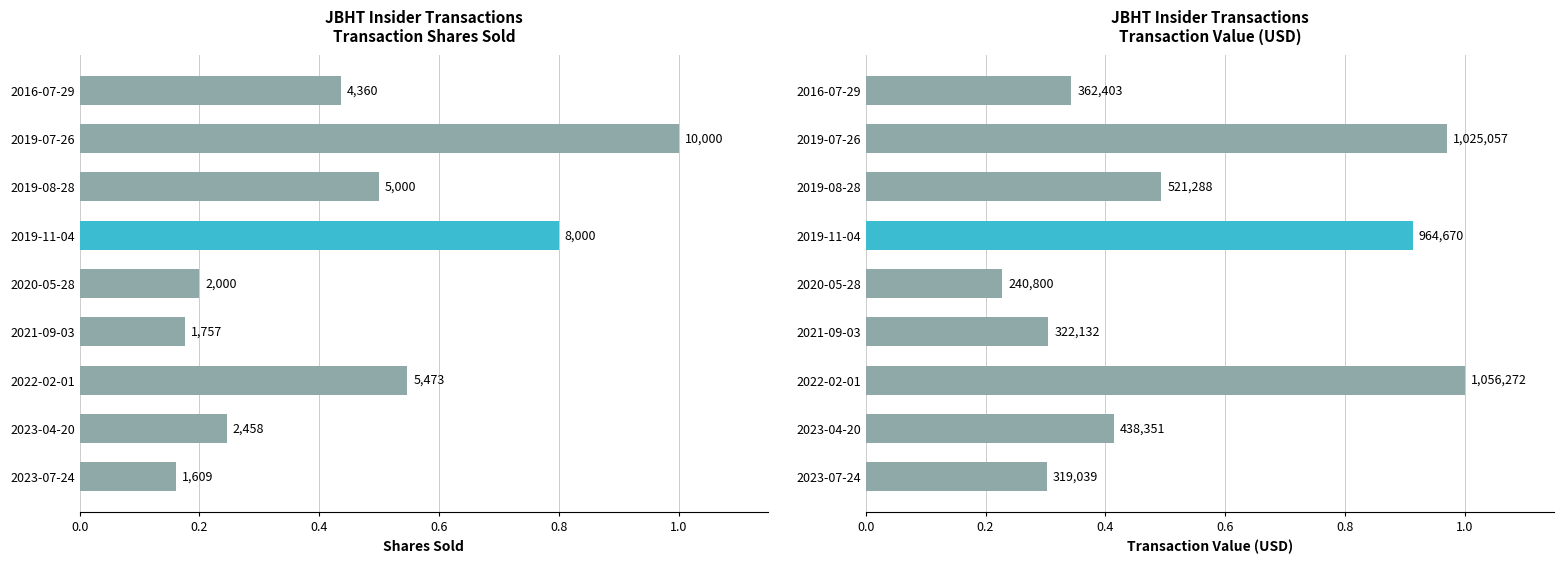

What are all the series names shown in the legend?

transactionShares, transactionValue